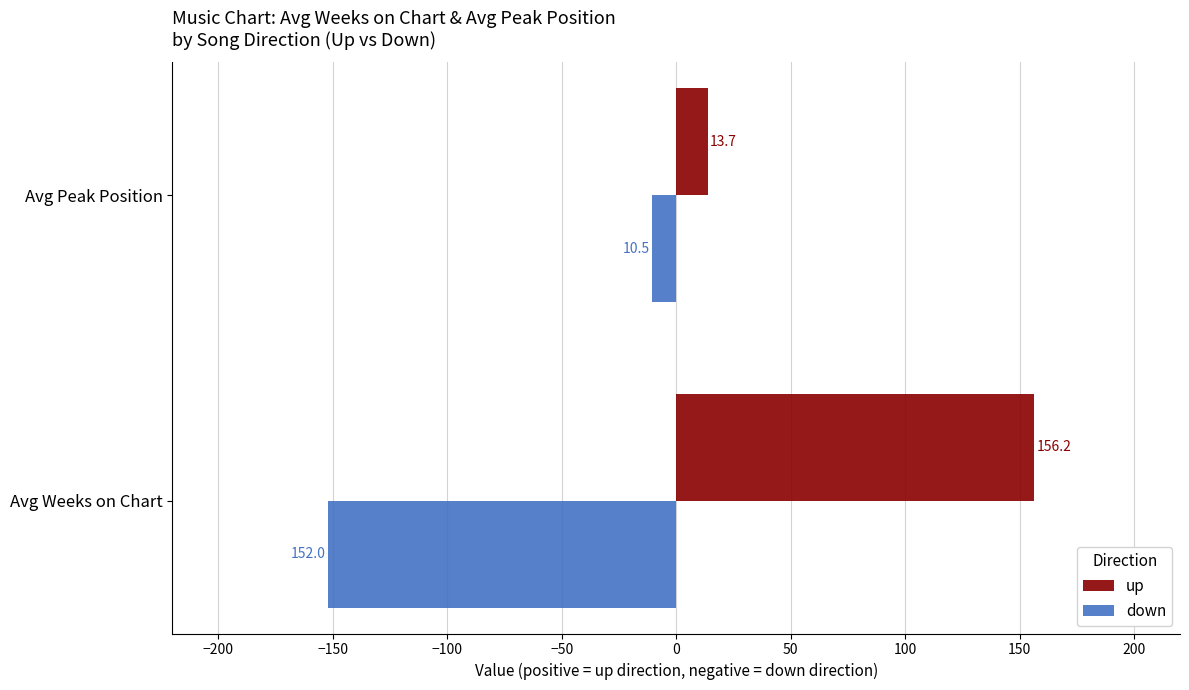

Which series has the largest total across all categories?

up